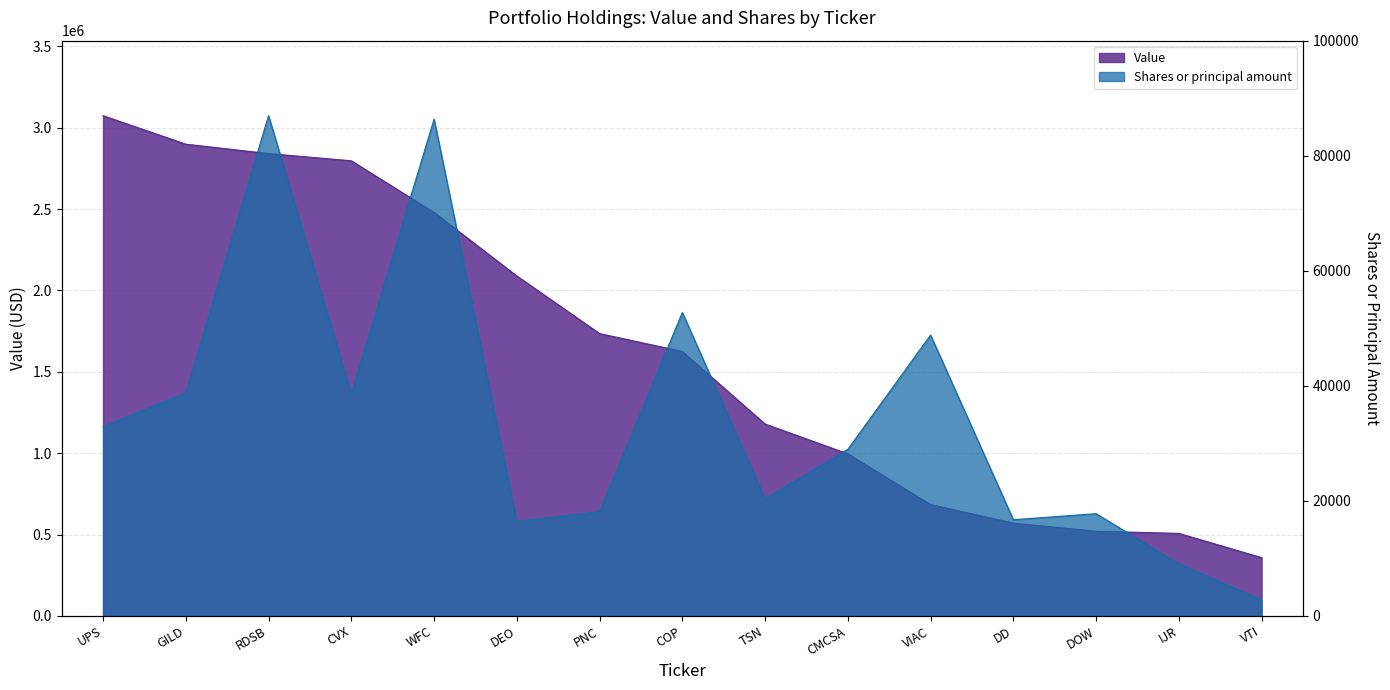

Rank the series by their average value, from highest to lowest.

Value, Shares or principal amount